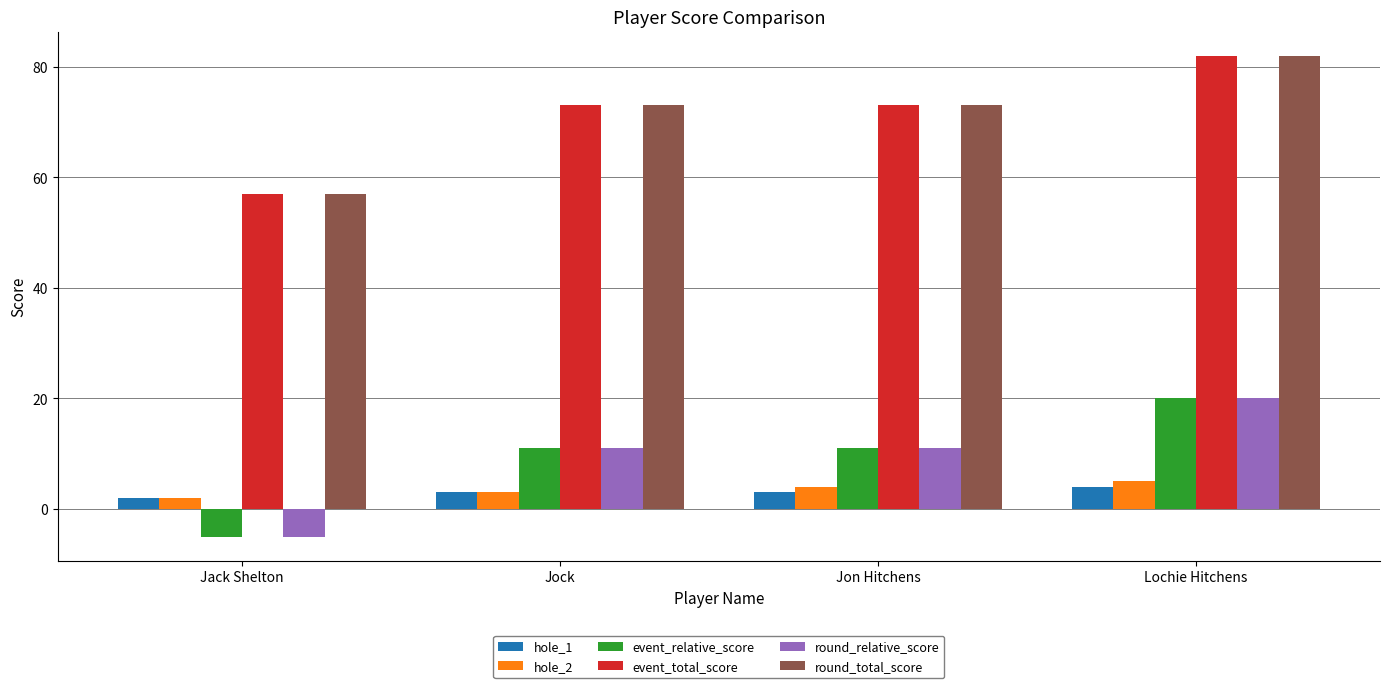

List the labels in order of hole_2 value, smallest first.

Jack Shelton, Jock, Jon Hitchens, Lochie Hitchens